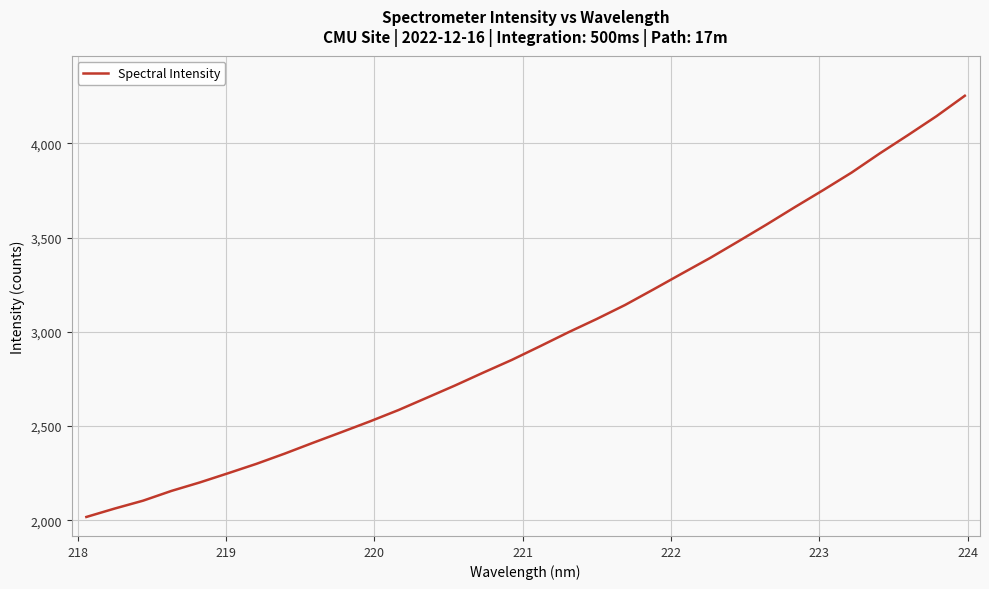

What is the difference between the maximum and minimum values?

2235.3